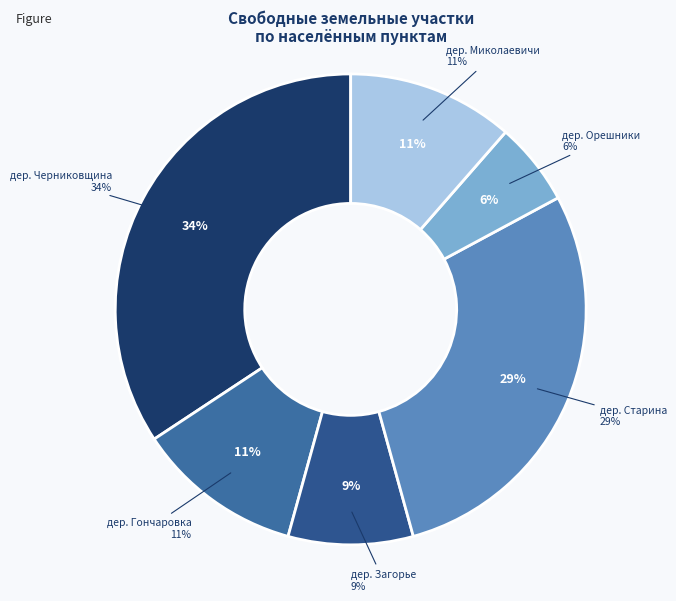

Does дер. Гончаровка represent more than half of the total?

No